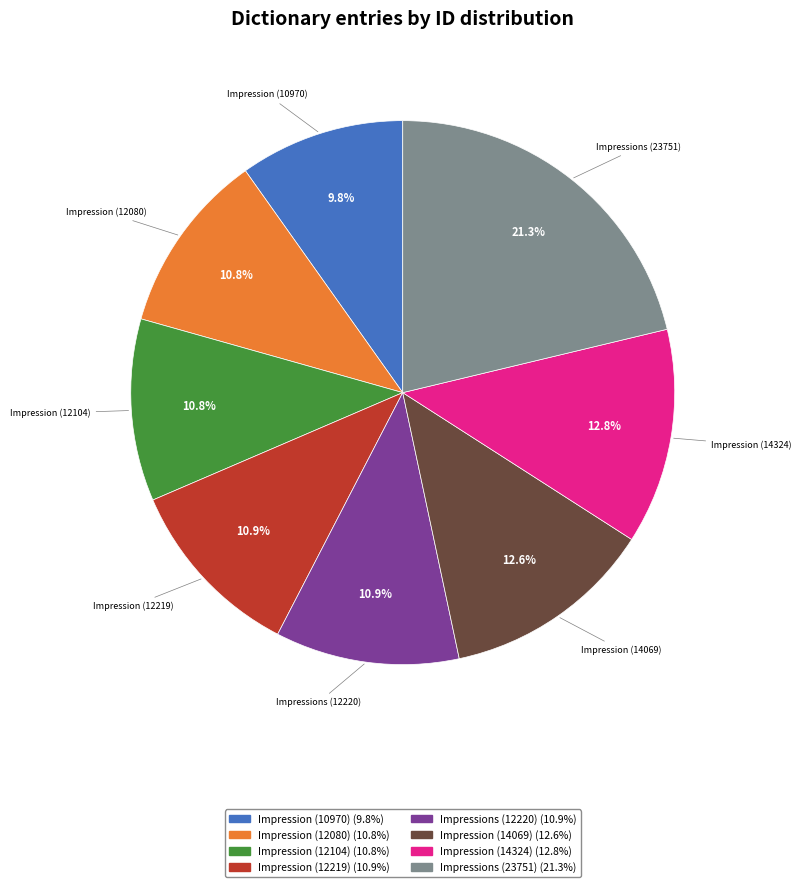

What is the largest slice in the pie chart?

Impressions (23751)